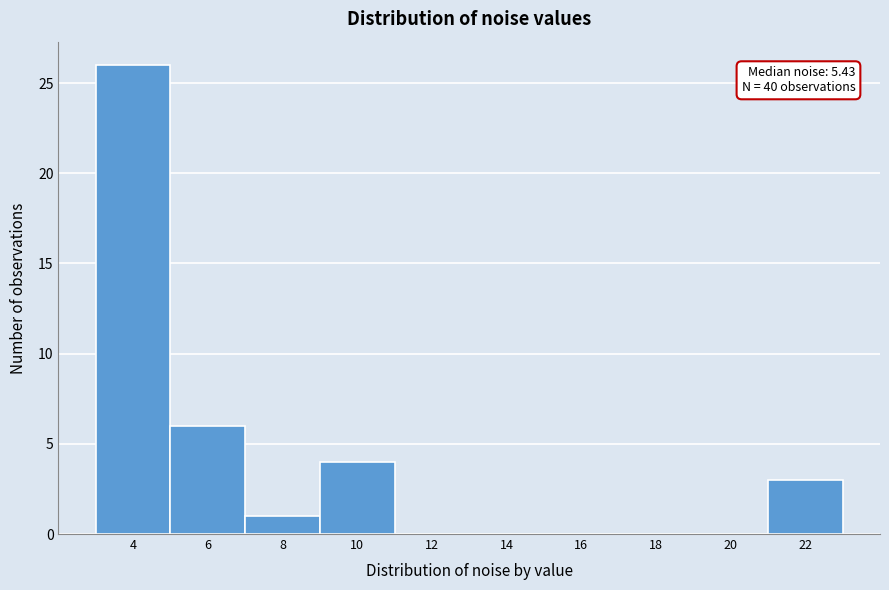

Reading left to right, transcribe all the data shown in this chart.

4=26	6=6	8=1	10=4	12=0	14=0	16=0	18=0	20=0	22=3